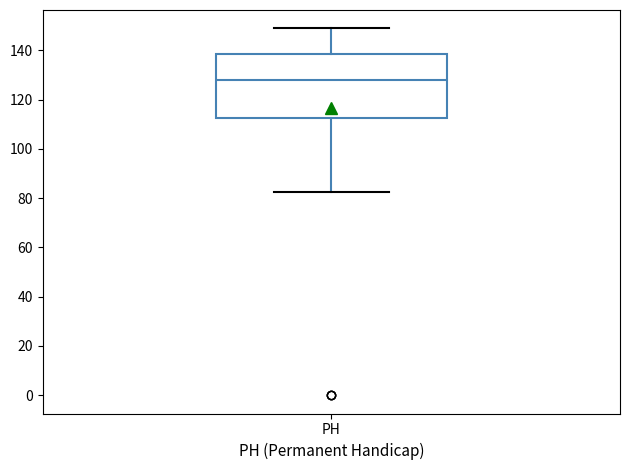

Where does the upper whisker of the box for PH end on the y-axis? The values are not printed on the chart, so give them approximately, as read against the axis.

150